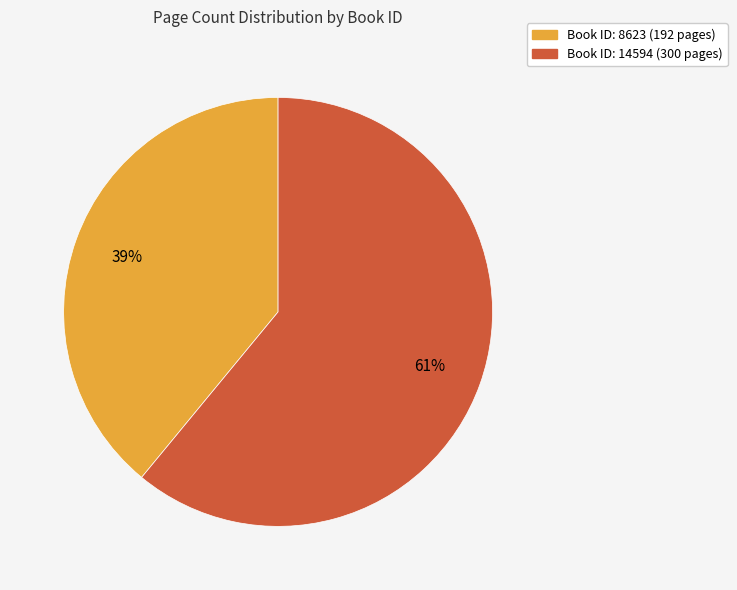

To the nearest percent, what is the average slice percentage?

50%